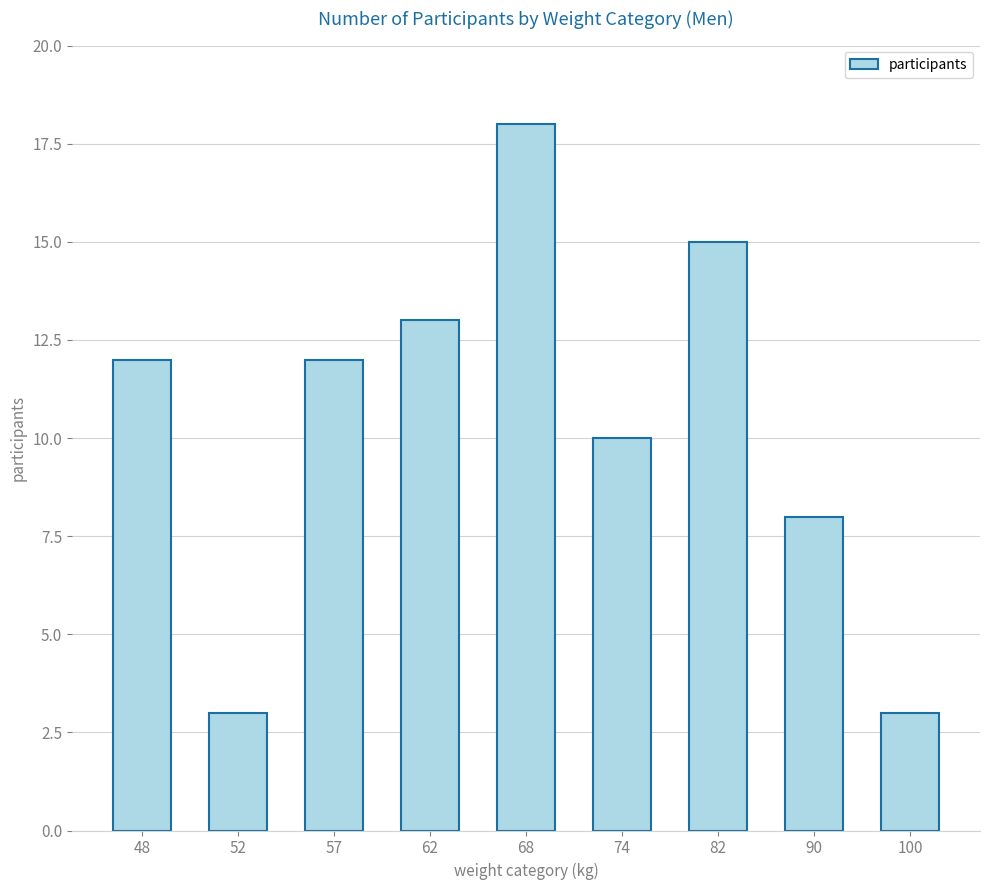

What is the sum of the values at 62 and 52?

16